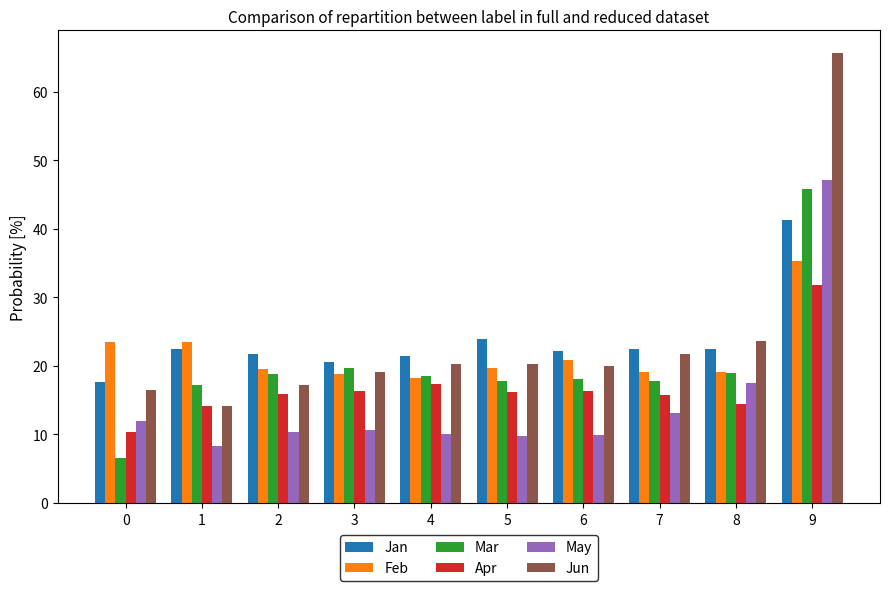

Which label corresponds to the largest value in the chart?

9